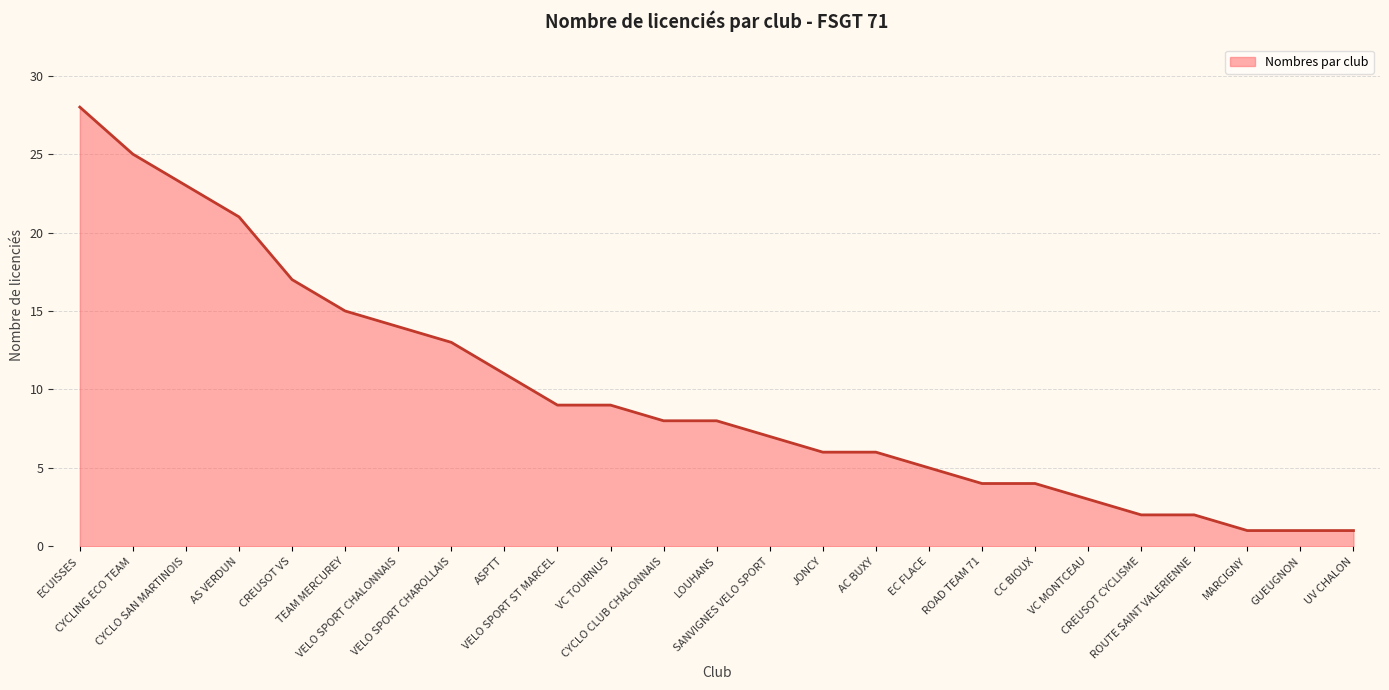

What is the maximum value shown in the chart?

28